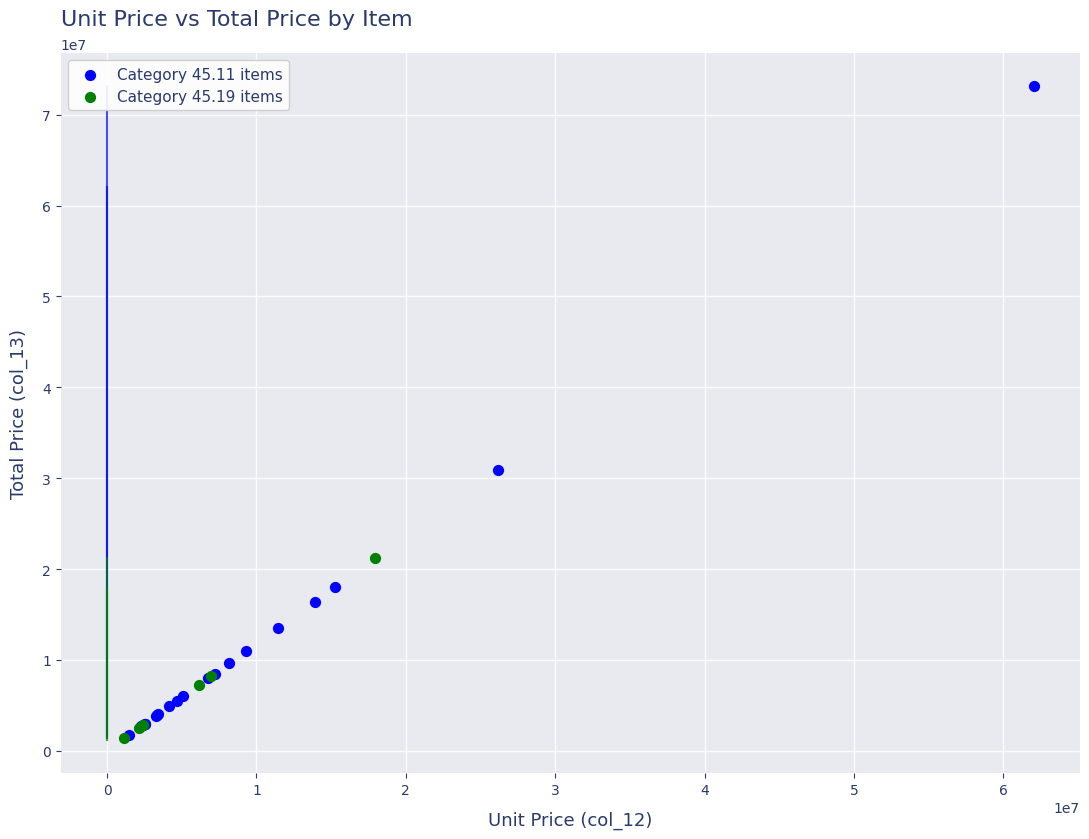

Which series contains the highest Y value?

Category 45.11 items